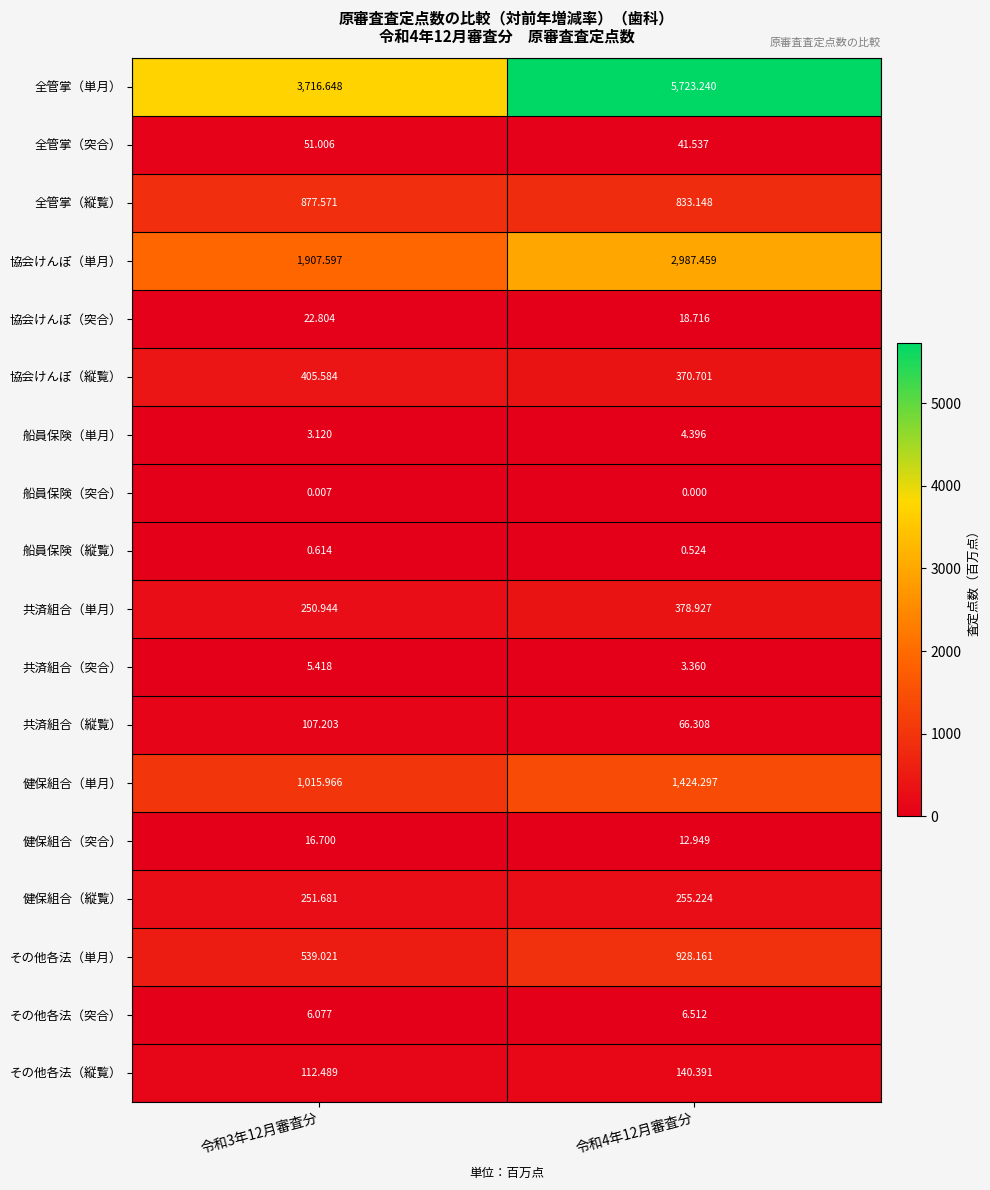

Is the value of 共済組合（縦覧） at 令和4年12月審査分 greater than the value of その他各法（単月） at 令和3年12月審査分?

No